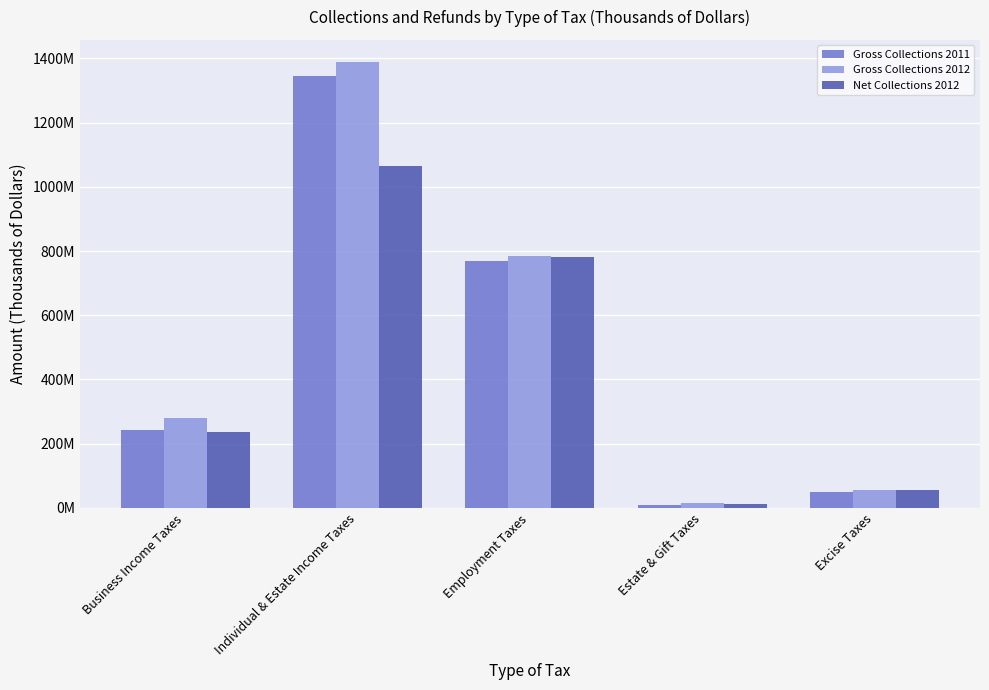

What is the value of the Gross Collections 2011 bar at the 5th from the left?

49337563